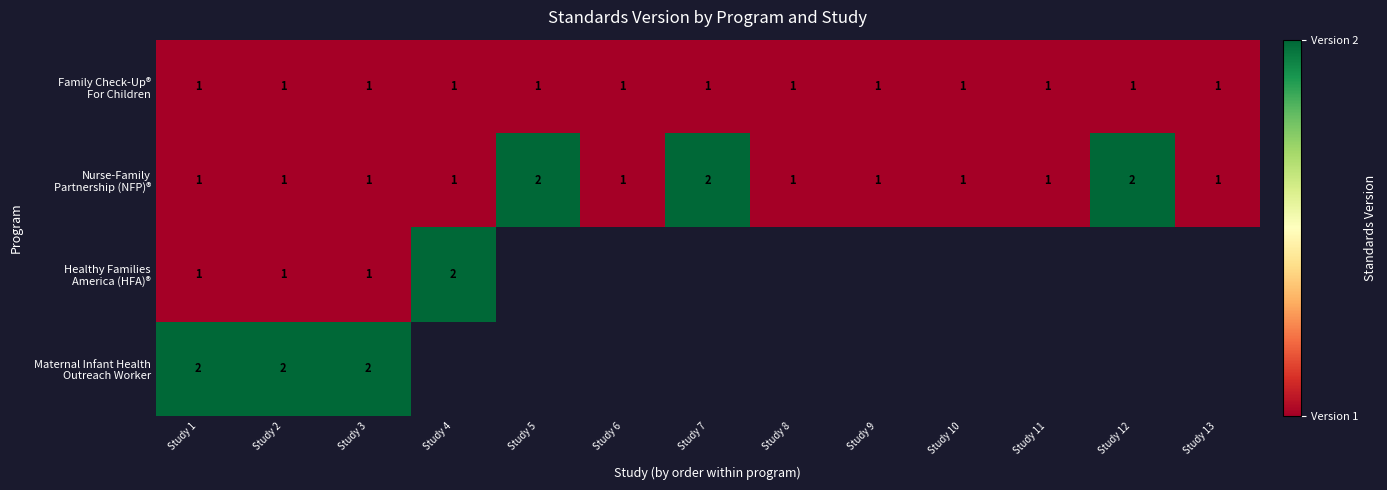

What is the difference between the highest and lowest values at Study 3?

1